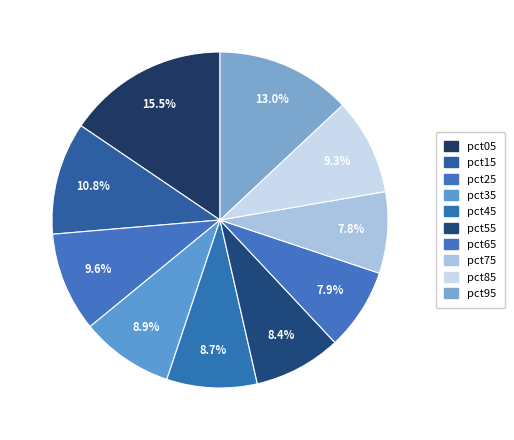

Rank the categories by value from highest to lowest.

pct05, pct95, pct15, pct25, pct85, pct35, pct45, pct55, pct65, pct75